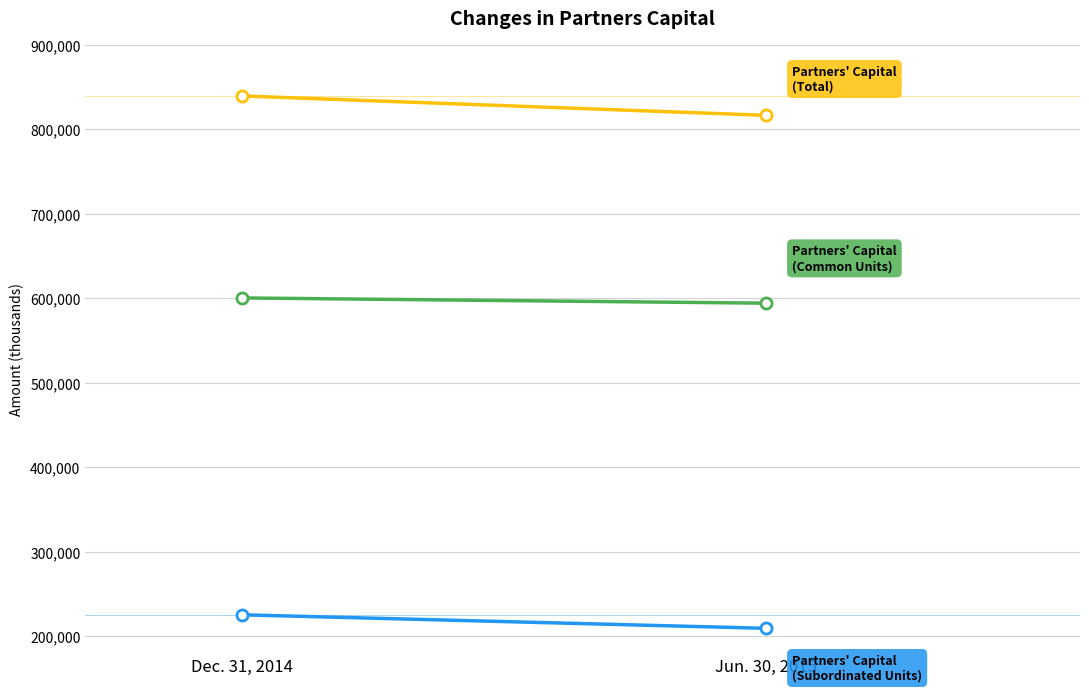

Which category has the highest value in the Partners capital (Common units) series?

Dec. 31, 2014